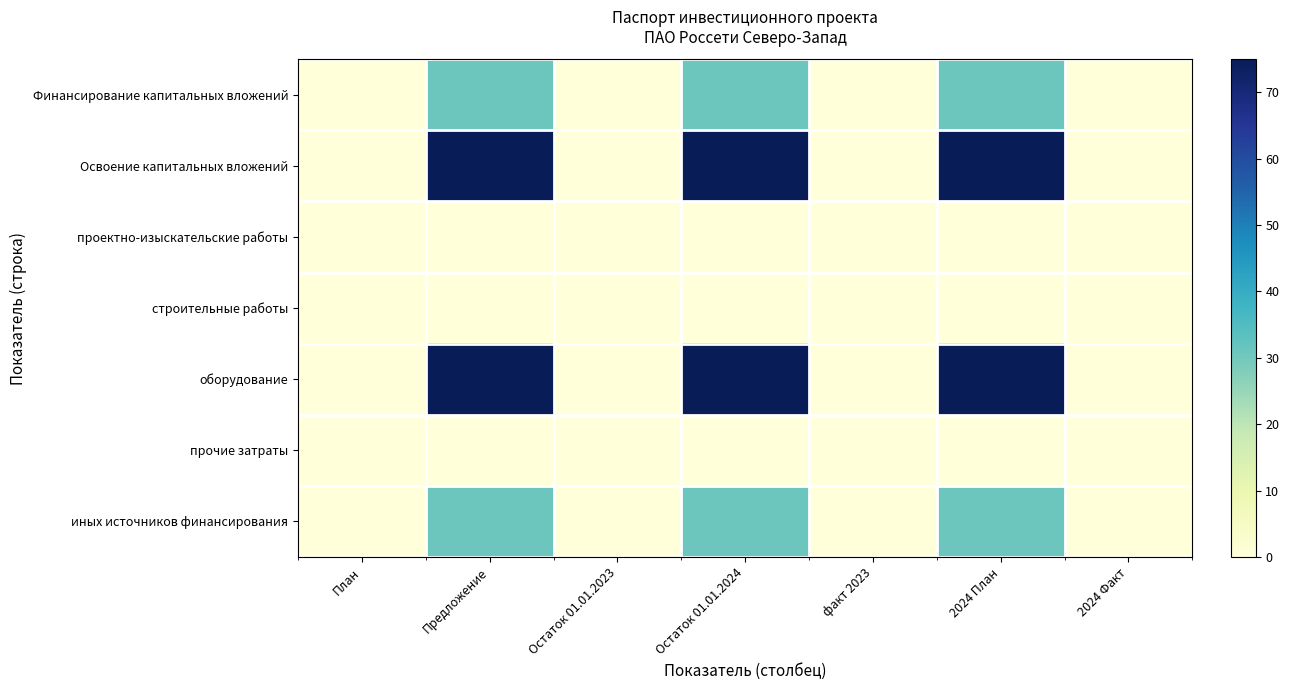

At how many categories does at least one series exceed 11?

3